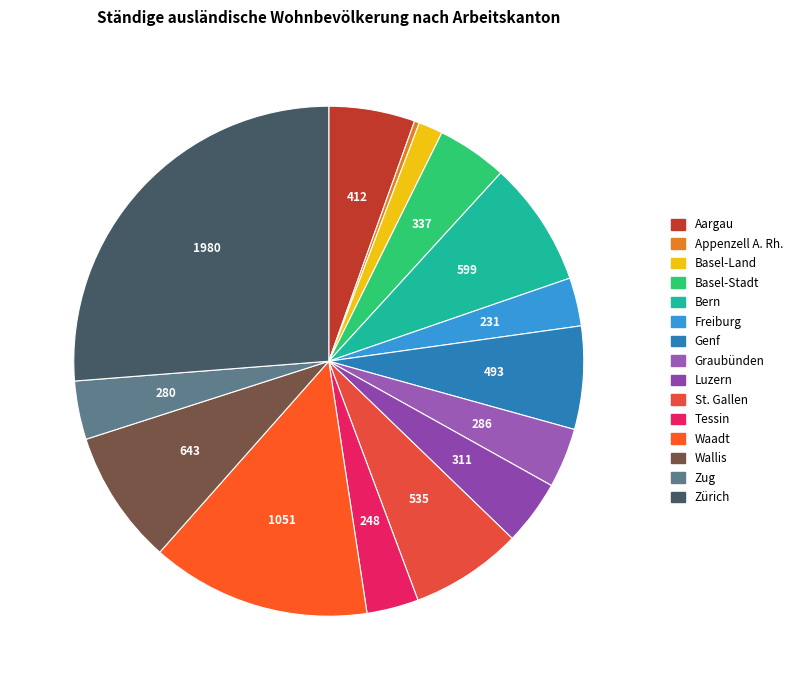

How many slices are in this pie chart?

15